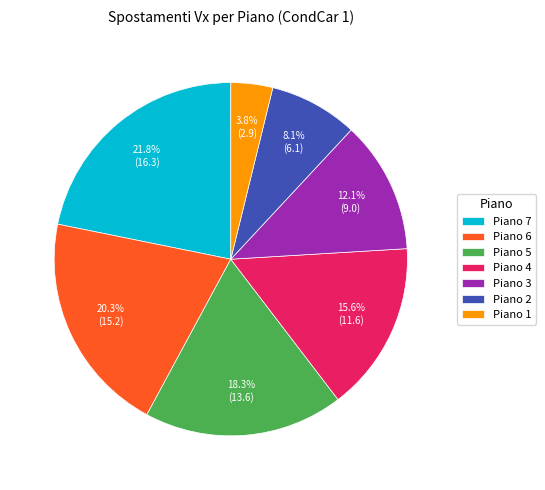

To the nearest percent, what is the difference between the Piano 5 and Piano 3 slice percentages?

6%